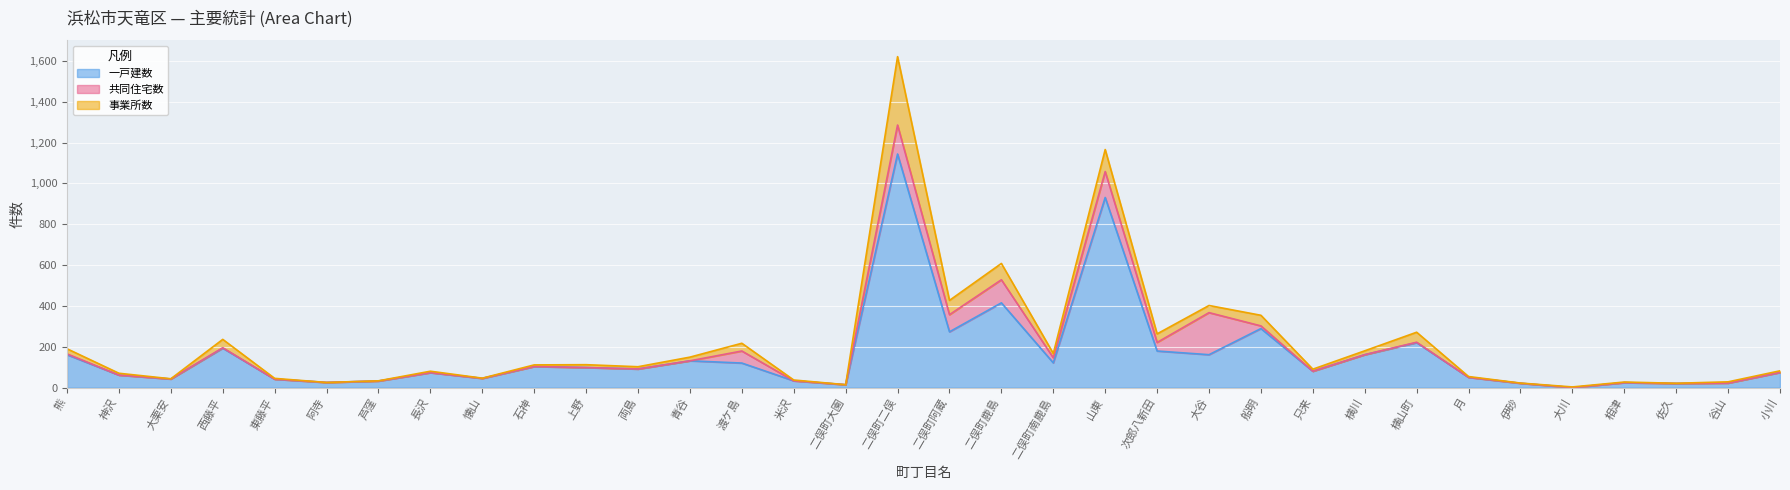

Where is 事業所数 nearest to the value 167?

山東